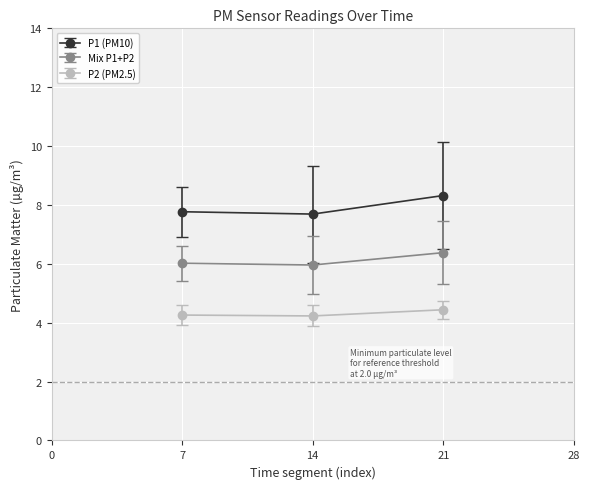

Count the P2 (PM2.5) values in the range 4 to 5.

3